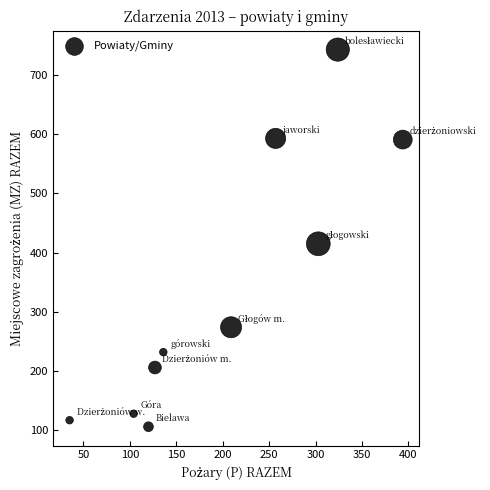

What Y value in the scatter plot is closest to 424?

415